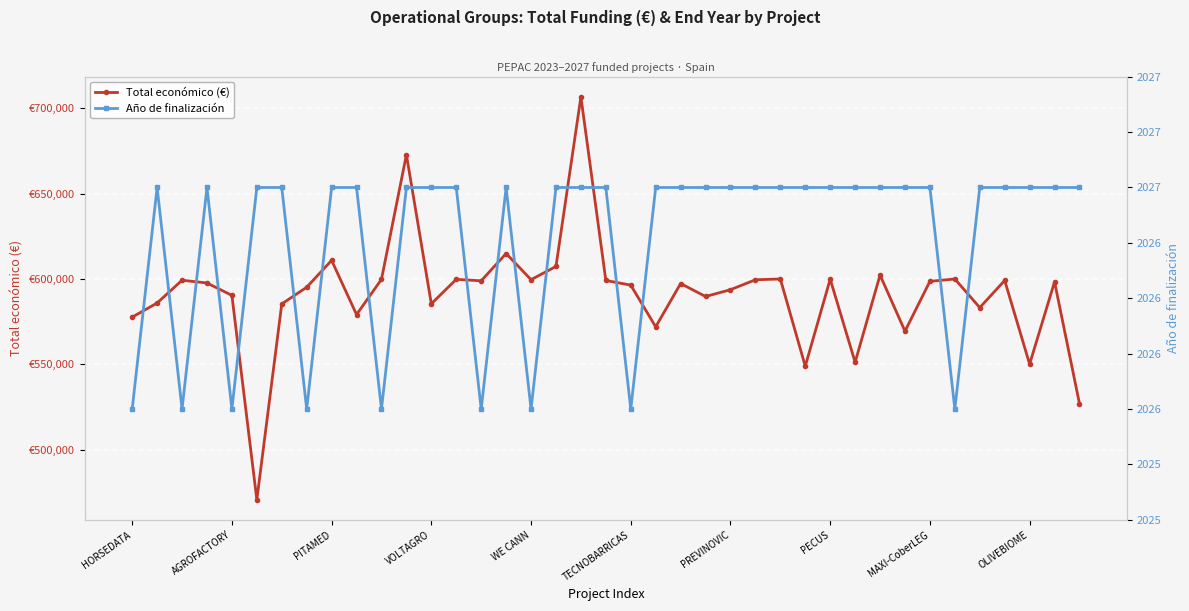

Where is Total económico (€) nearest to the value 588686?

23